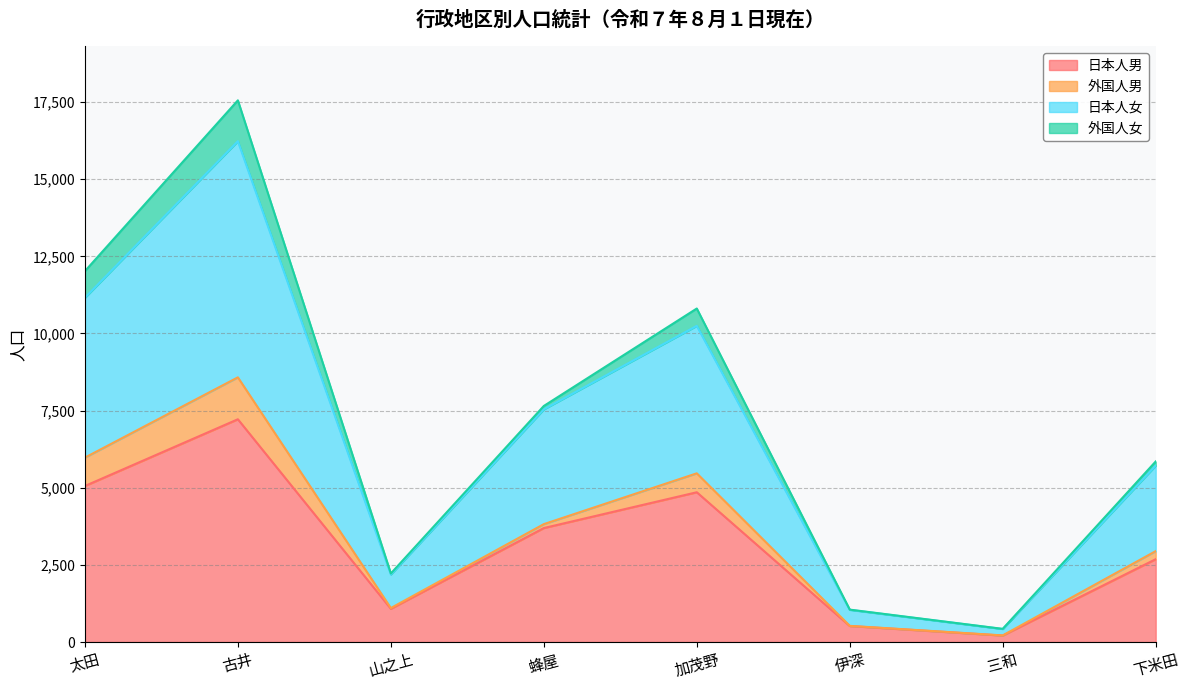

At which label does 日本人男 first exceed 3694?

太田